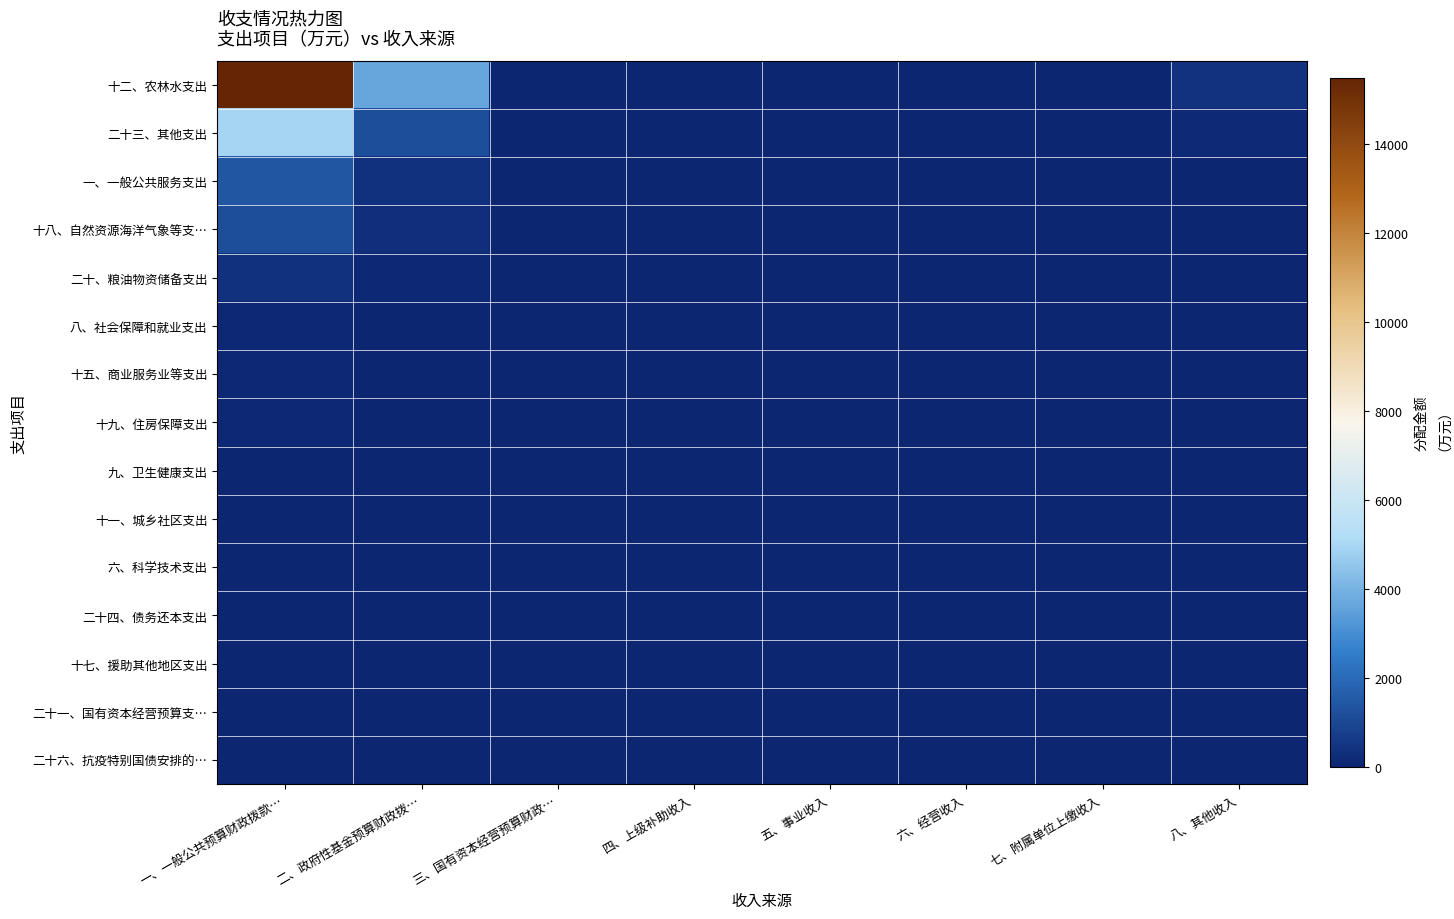

List the series in order of their peak value, highest first.

十二、农林水支出, 二十三、其他支出, 一、一般公共服务支出, 十八、自然资源海洋气象等支…, 二十、粮油物资储备支出, 八、社会保障和就业支出, 十五、商业服务业等支出, 十九、住房保障支出, 九、卫生健康支出, 十一、城乡社区支出, 六、科学技术支出, 二十四、债务还本支出, 十七、援助其他地区支出, 二十一、国有资本经营预算支…, 二十六、抗疫特别国债安排的…